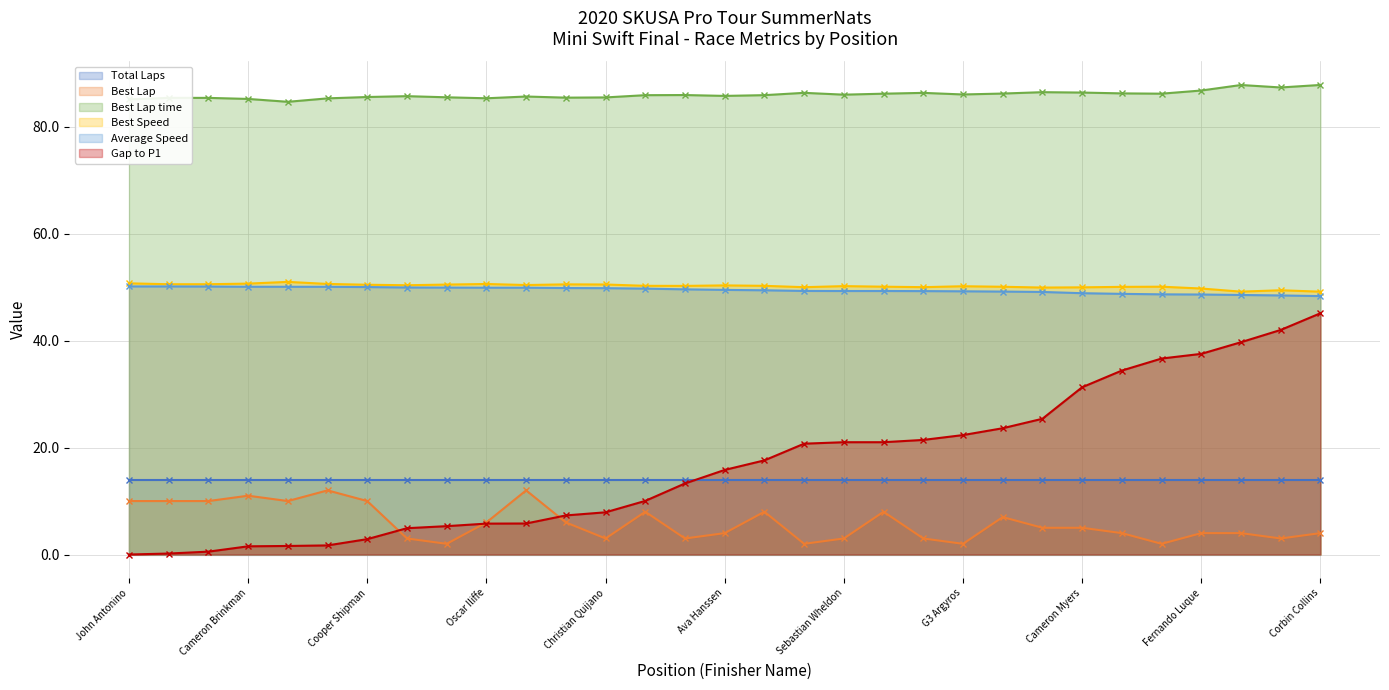

What value does the Best Lap series have at Matias Orjuela?

10.0